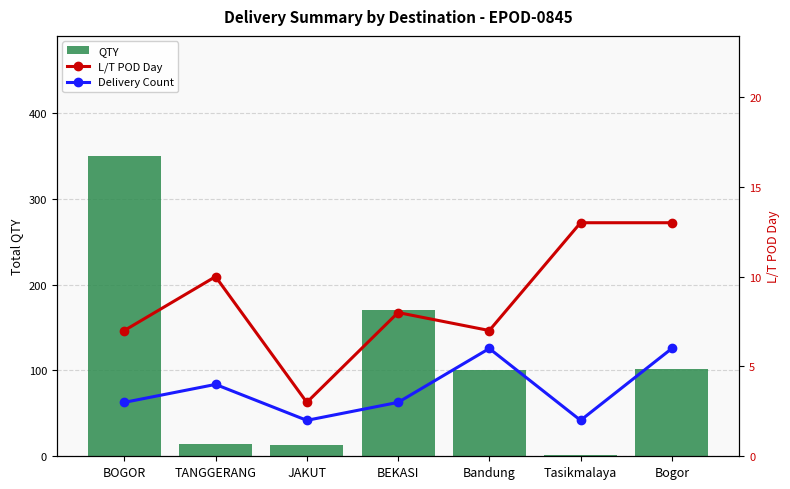

Which series has the largest total across all categories?

QTY